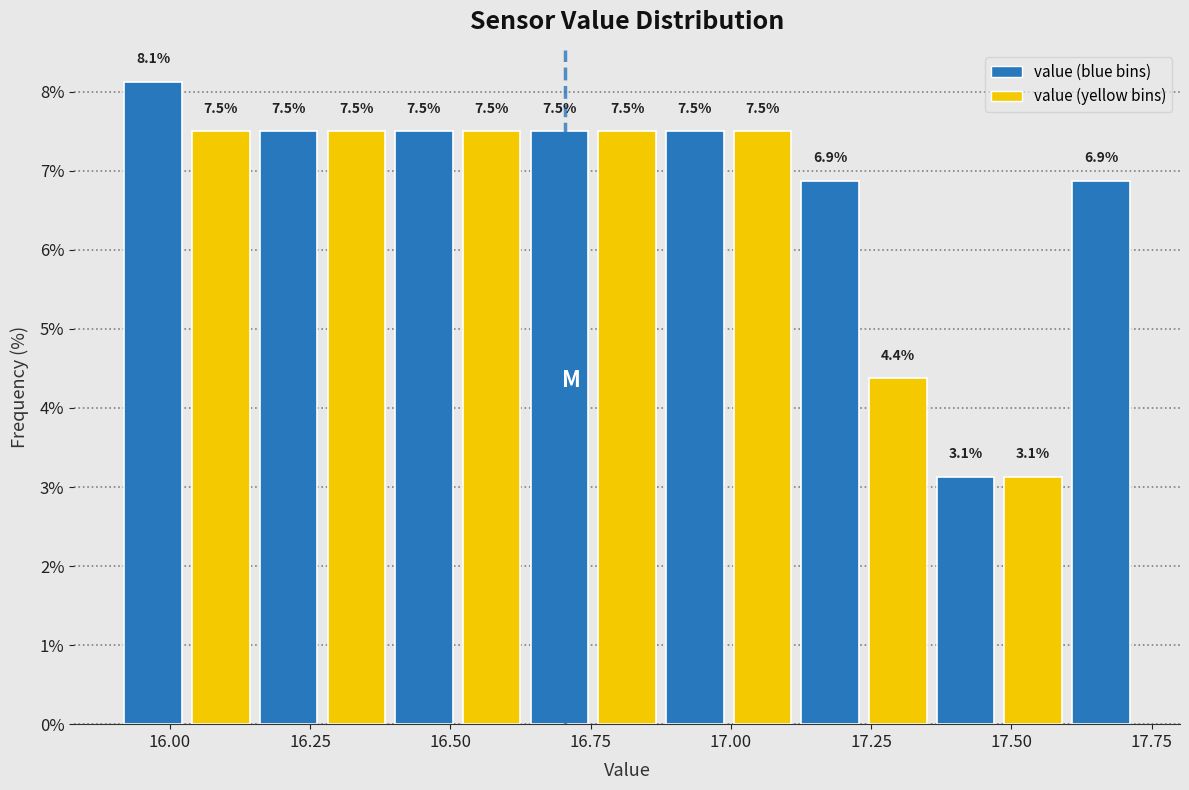

Read against the x-axis, roughly where is the centre of the tallest bar?

15.95